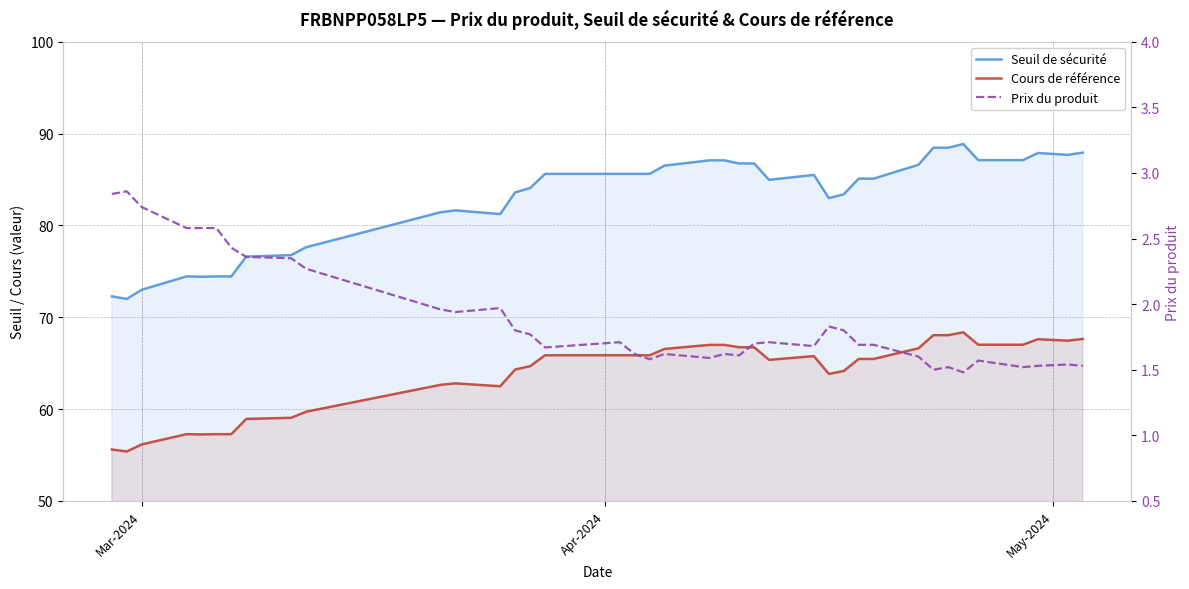

True or false: Seuil de sécurité and Cours de référence intersect in this chart.

False